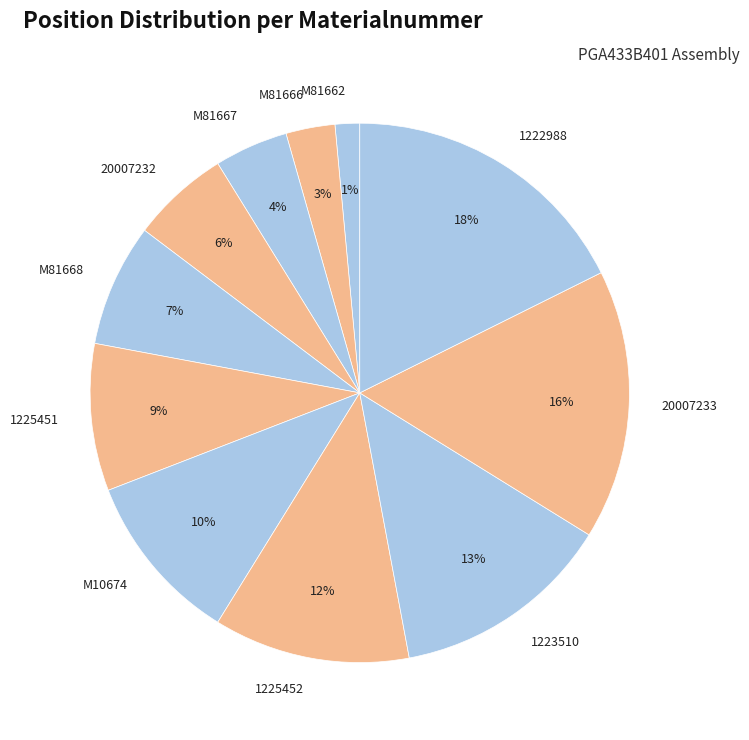

Which has a higher value, 1223510 or M81662?

1223510